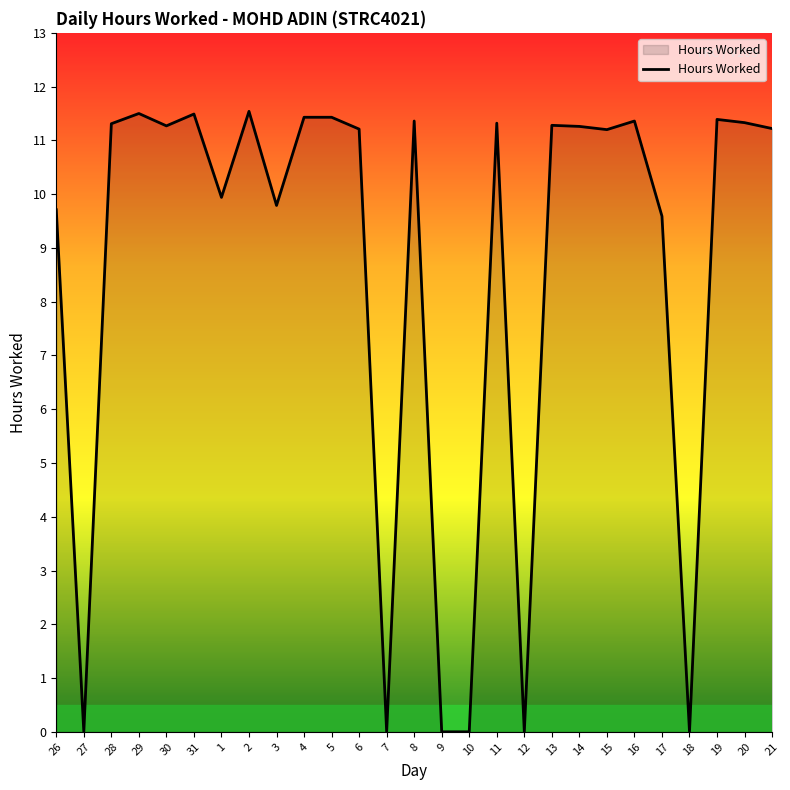

What is the difference between the maximum and minimum values?

11.5